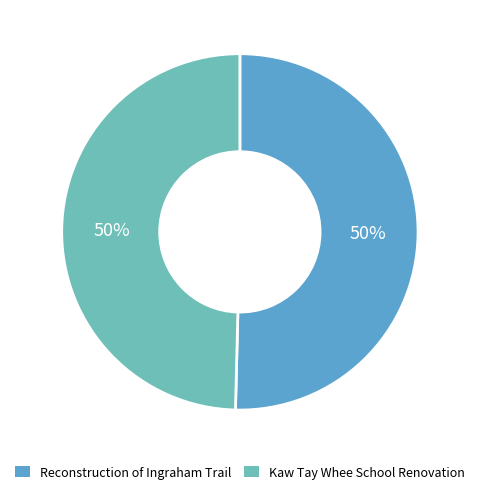

How many segments does this pie chart have?

2